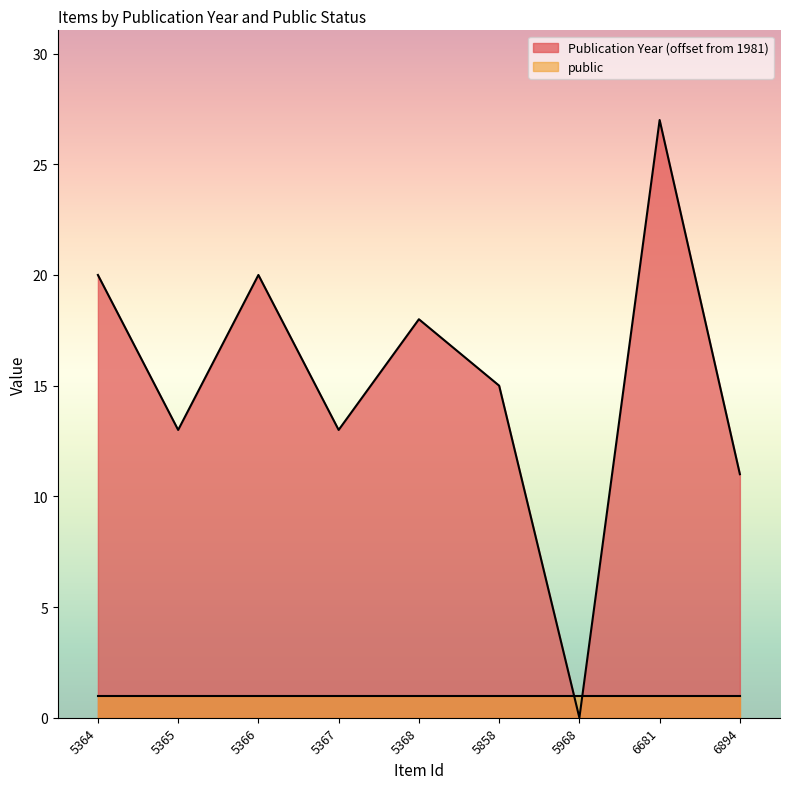

Count the number of categories in the chart.

9